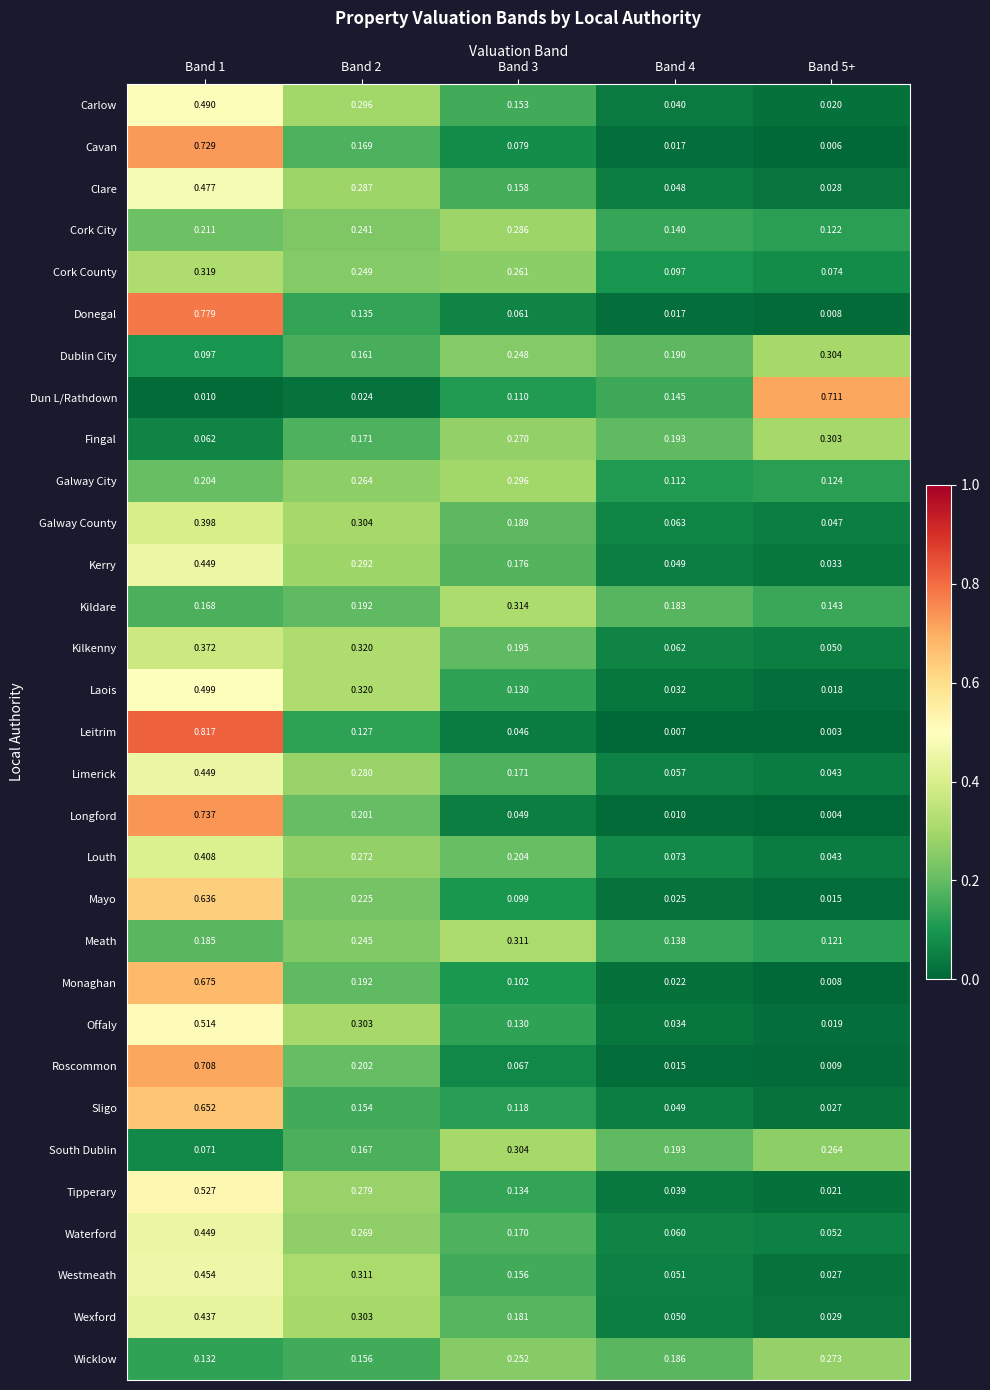

Which category has the lowest value across all series?

Band 5+